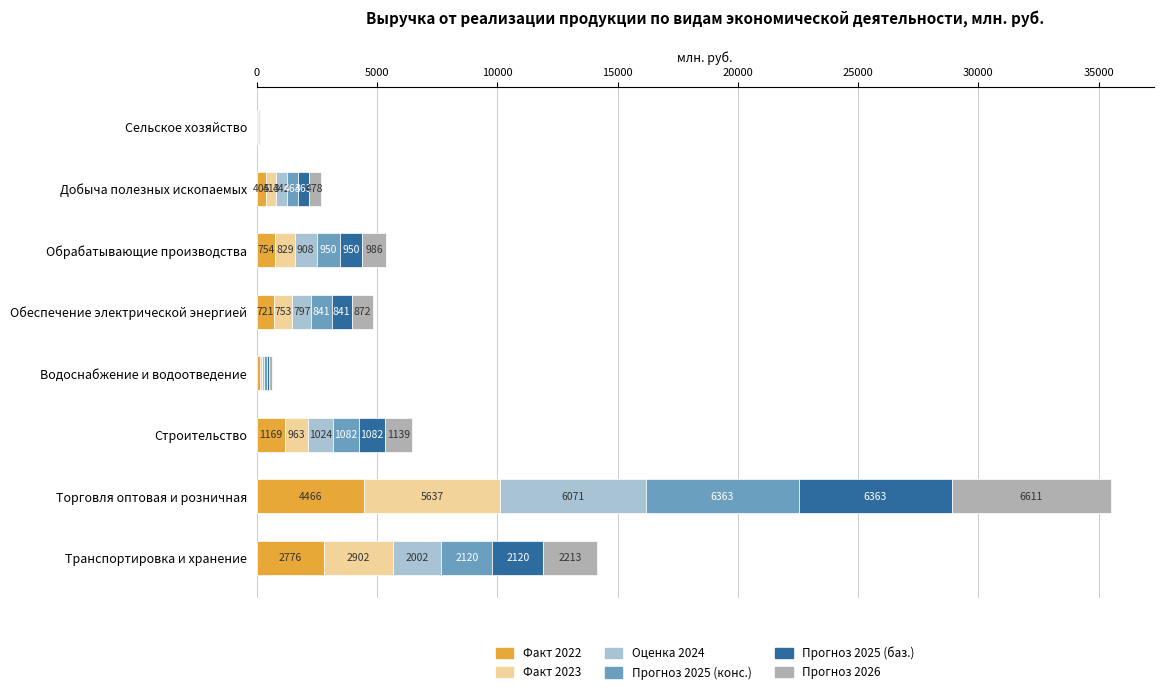

What is the highest value of the Факт 2022 series?

4465.9